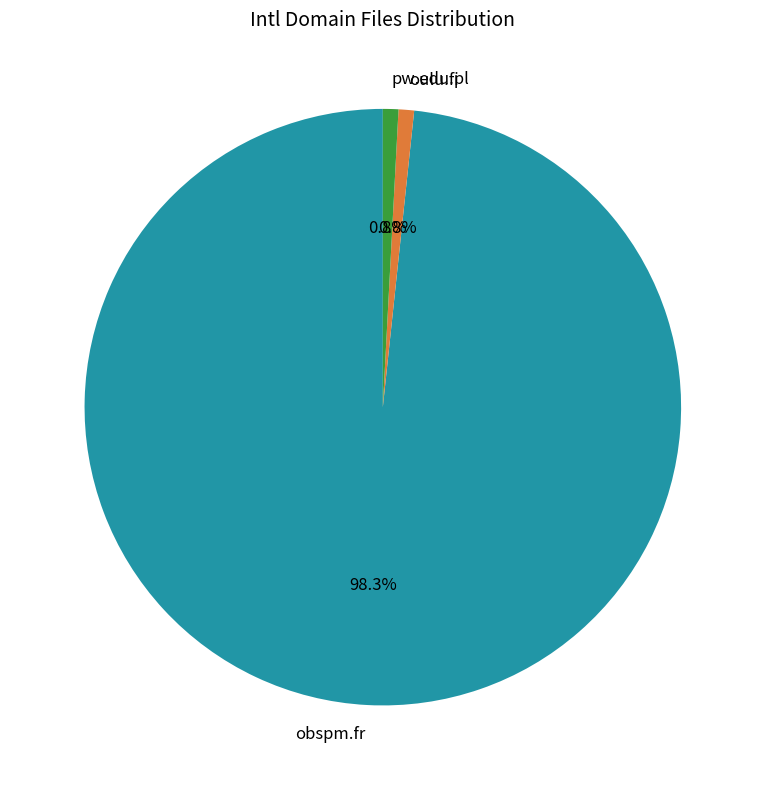

What percentage do pw.edu.pl and obspm.fr together represent?

99.2%